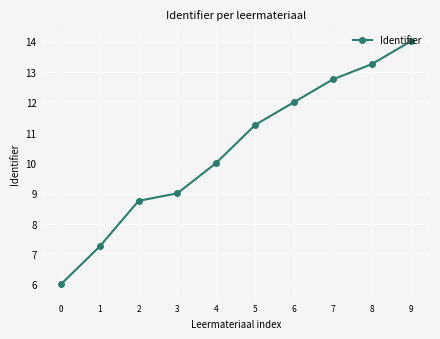

What is the sum of the values at 2 and 8?

22.0